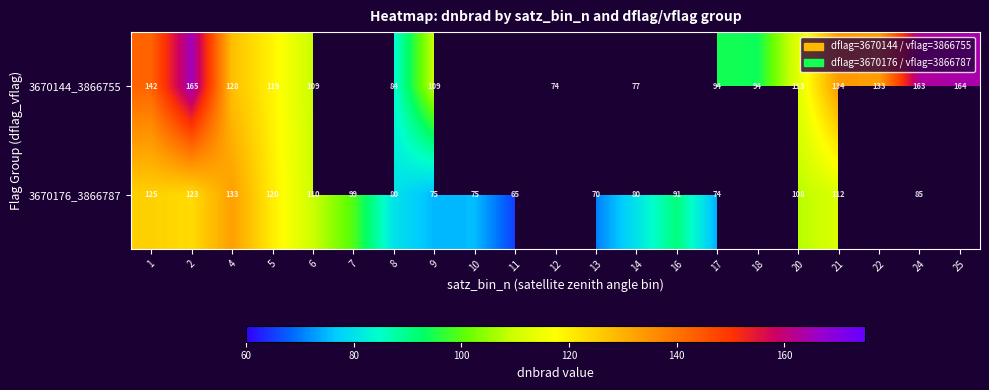

What is the greatest value displayed?

165.4